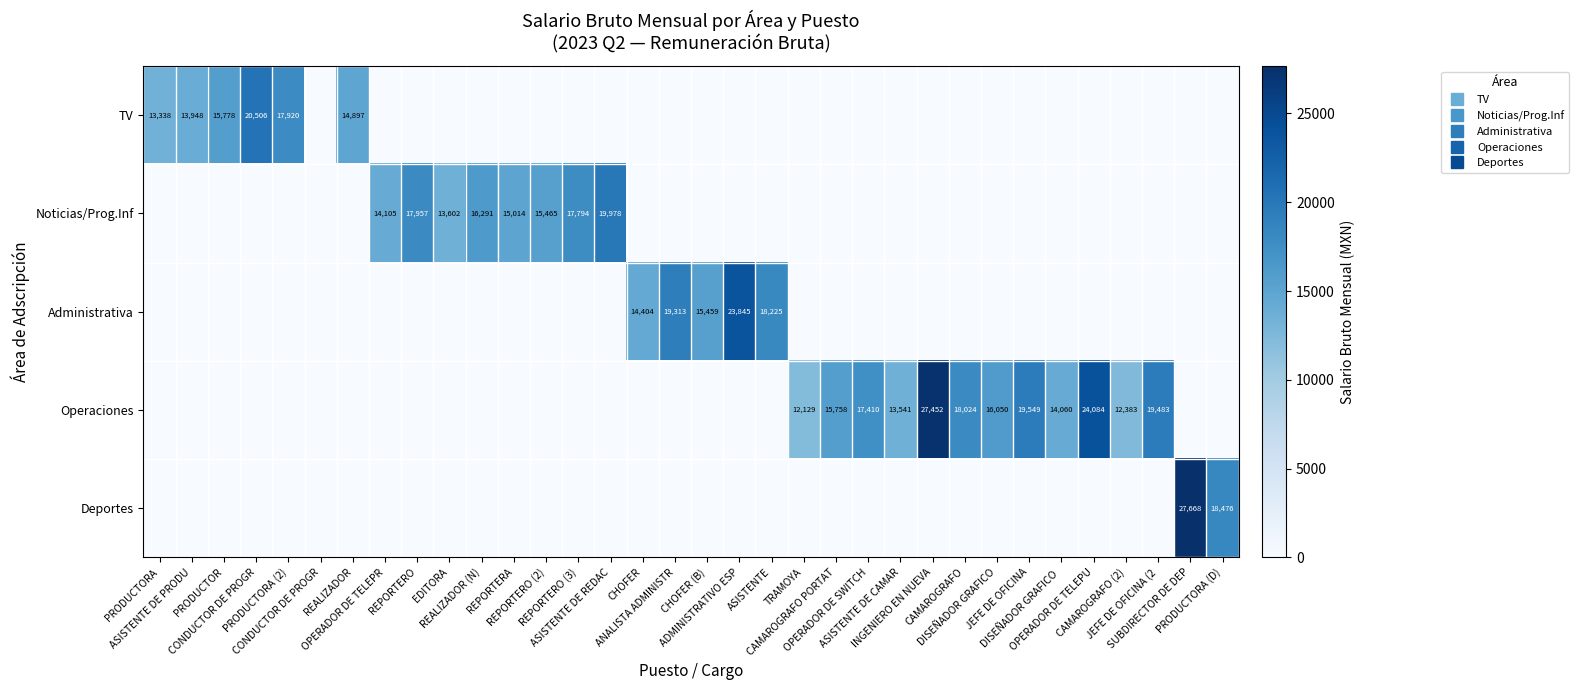

What is the difference between the maximum and minimum values in the TV series?

20506.3